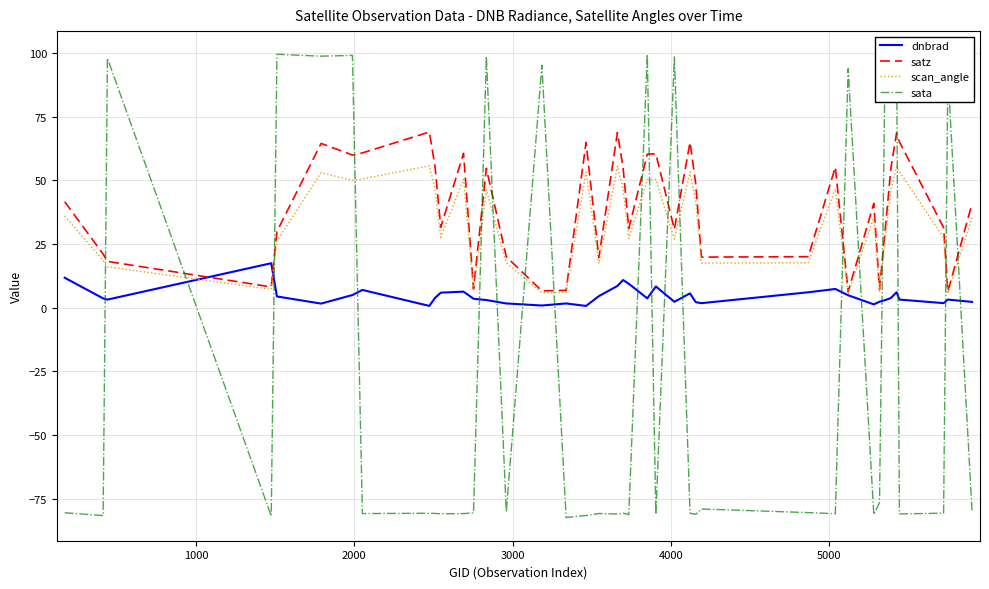

Rank the series by their maximum value, from lowest to highest.

dnbrad, scan_angle, satz, sata